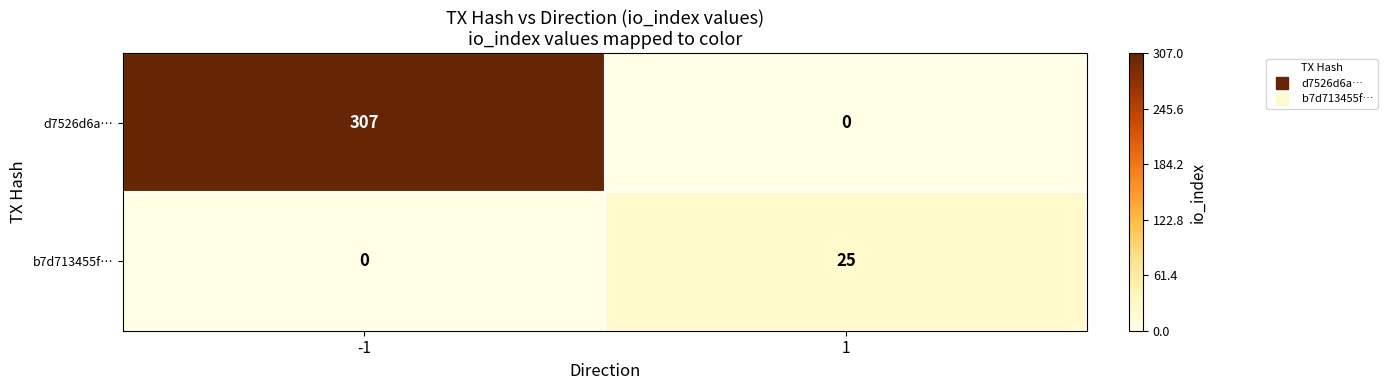

What is the total value across all series at 1?

25